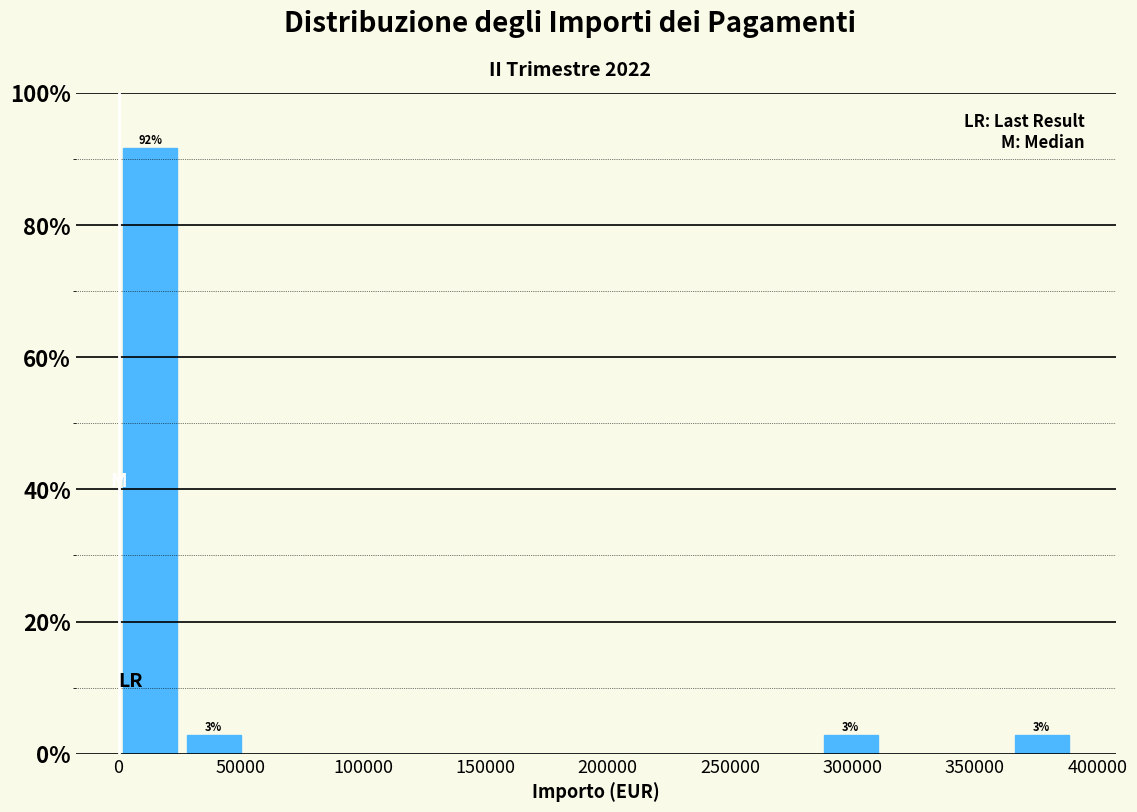

Which range on the x-axis has the tallest bar?

0 to 25000